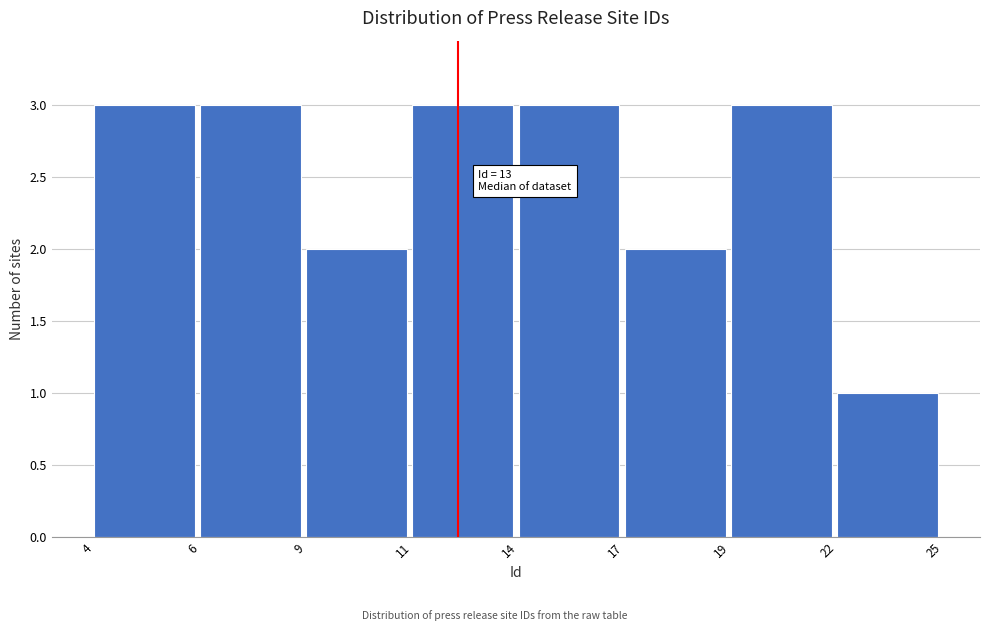

Reading right to left, list all the values displayed in this chart.

1	3	2	3	3	2	3	3